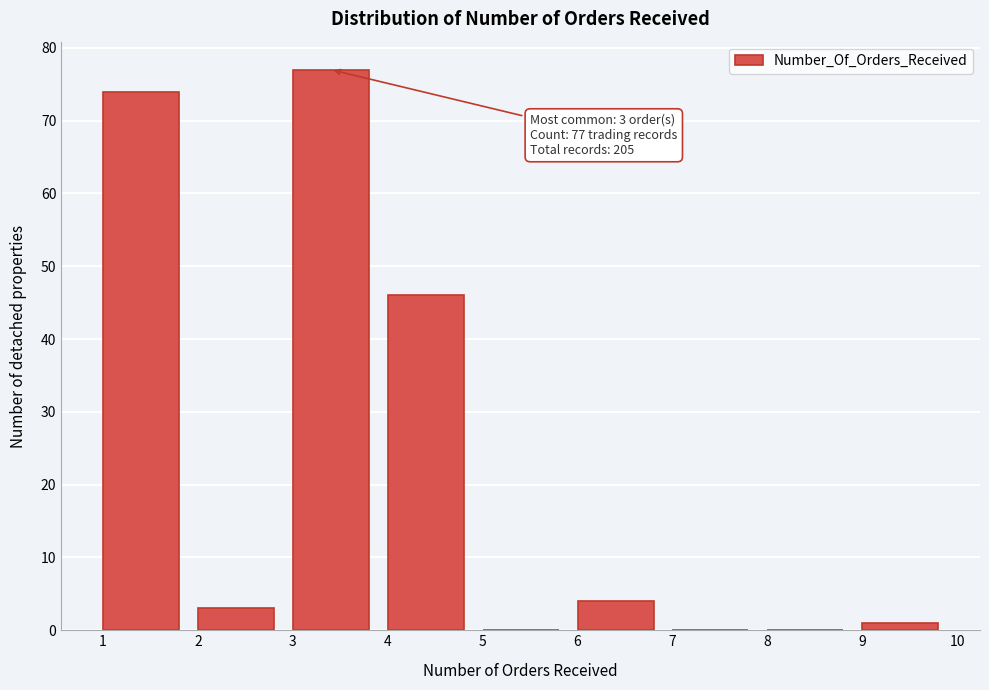

Over which range of the x-axis is the bar tallest?

3 to 4